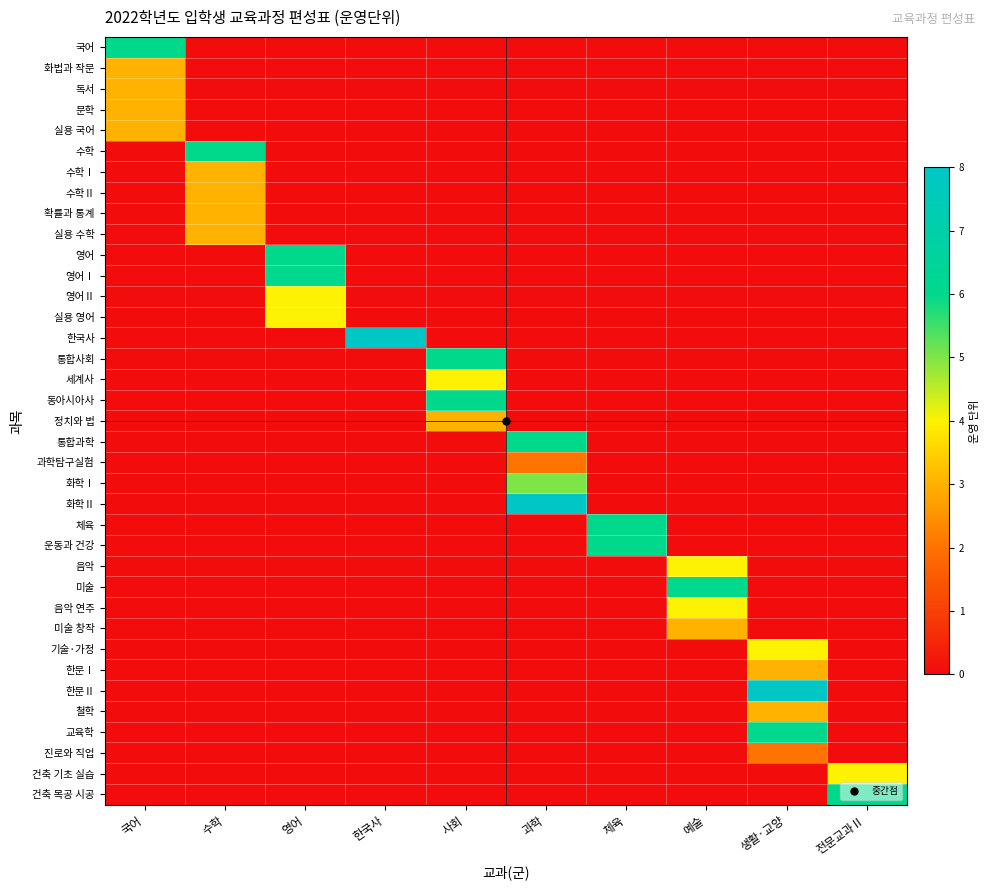

How many distinct data groups are displayed?

37